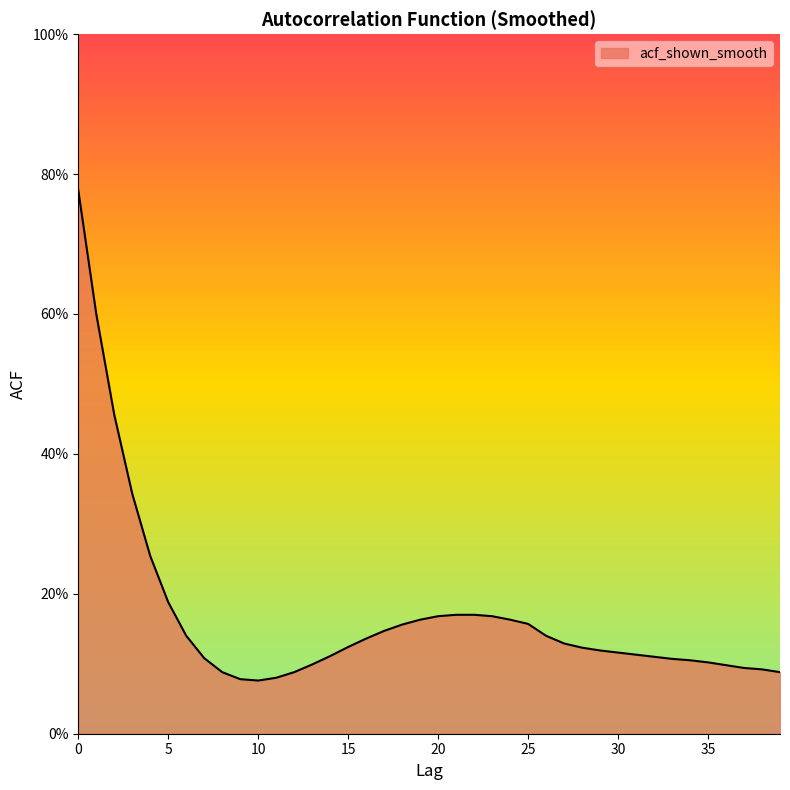

Does the chart have visible grid lines?

No